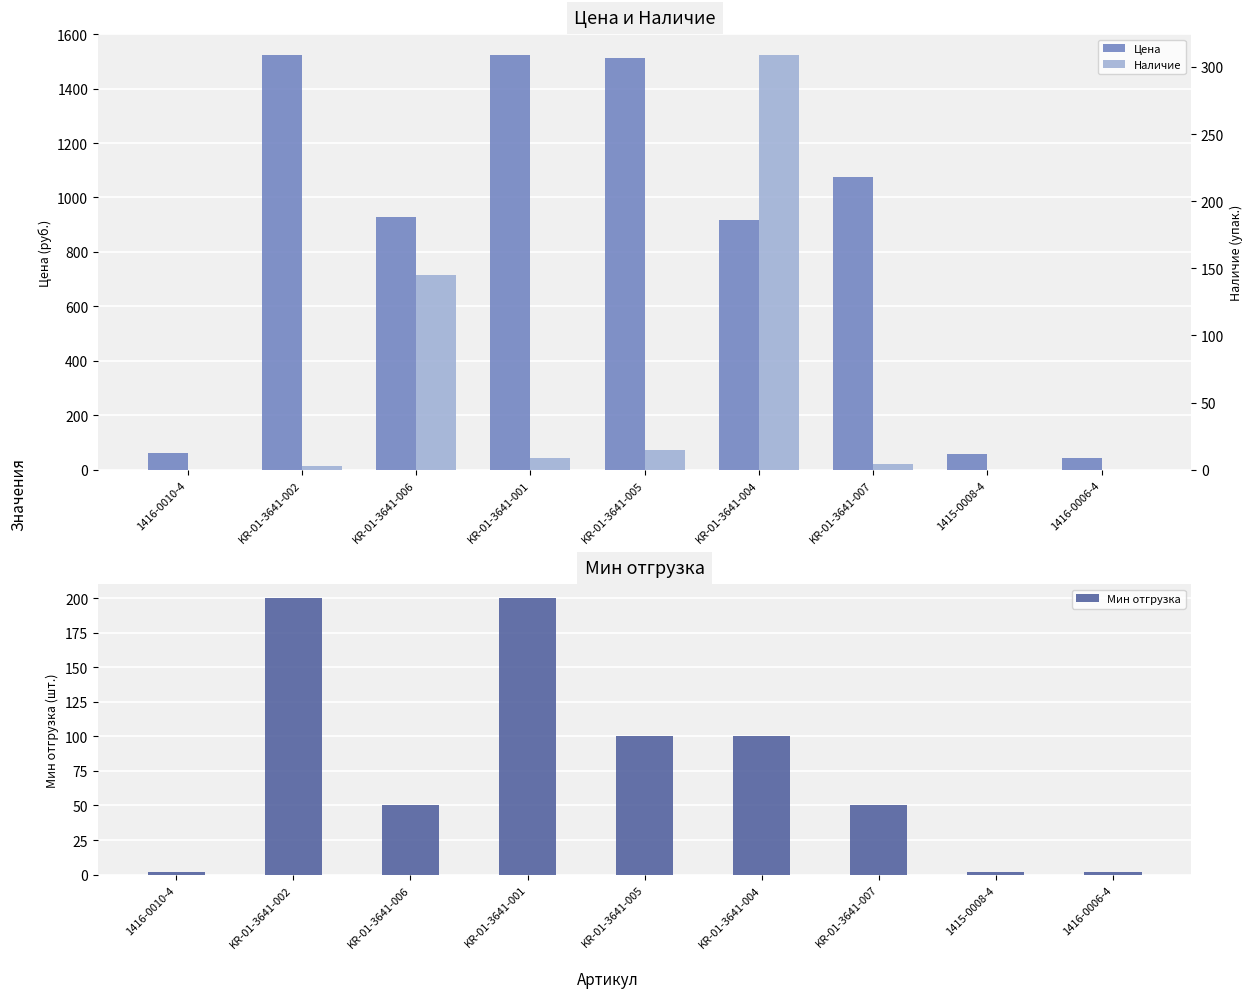

What is the label of the 8th bar from the left?

1415-0008-4